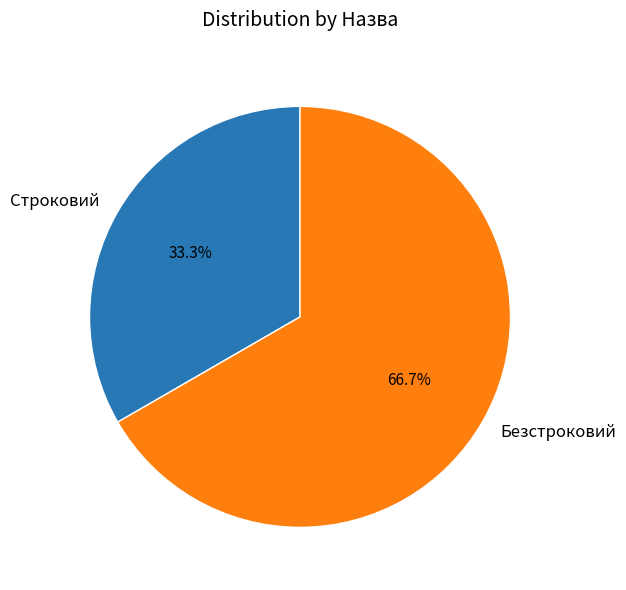

To the nearest percent, what is the average slice percentage?

50%